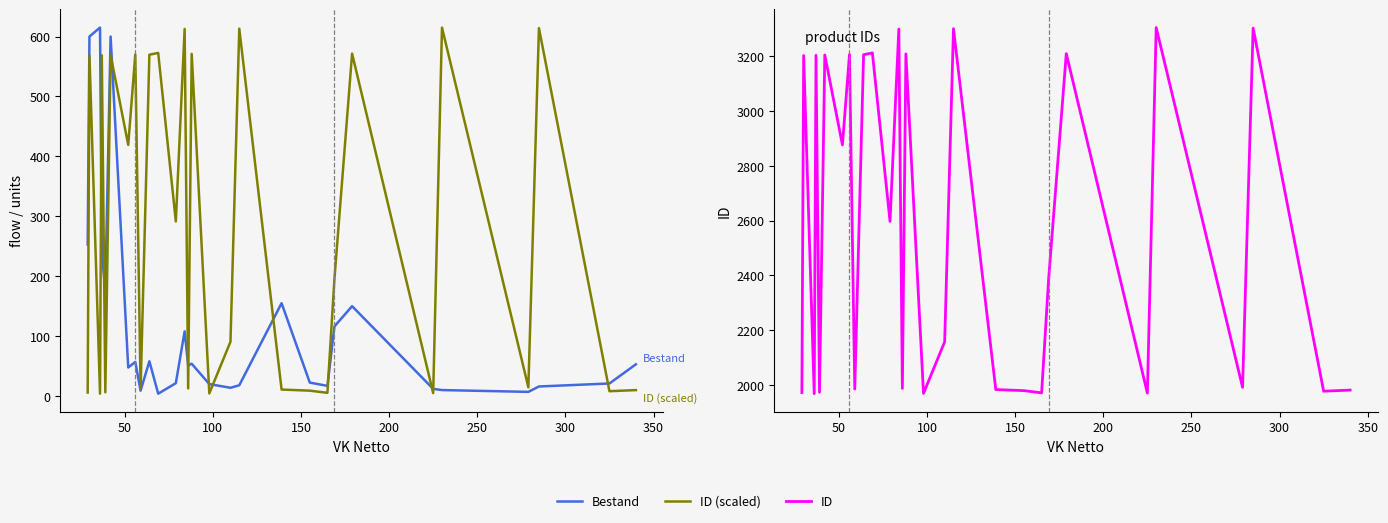

At how many categories does at least one series exceed 33?

29